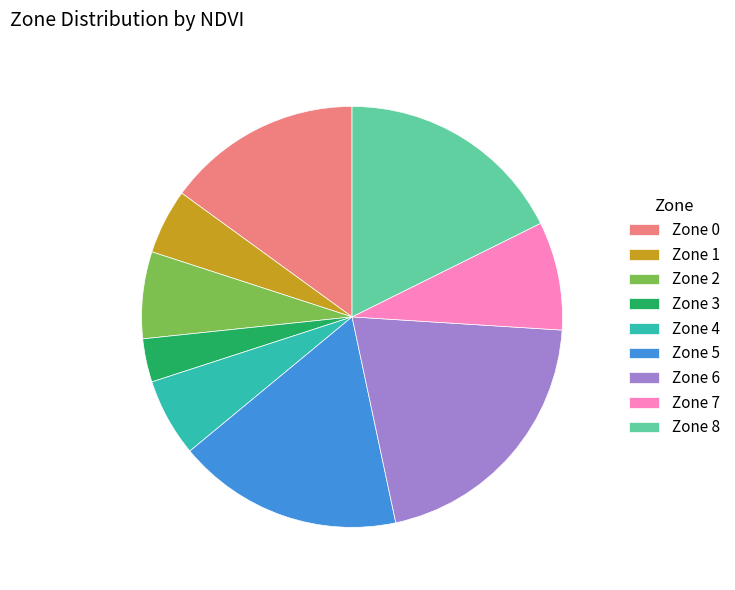

Does any single category account for the majority?

No